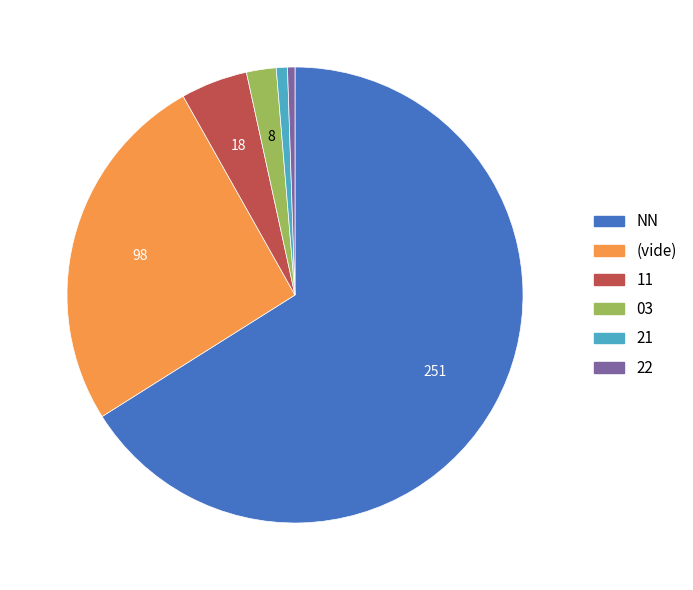

Does any single category account for the majority?

Yes